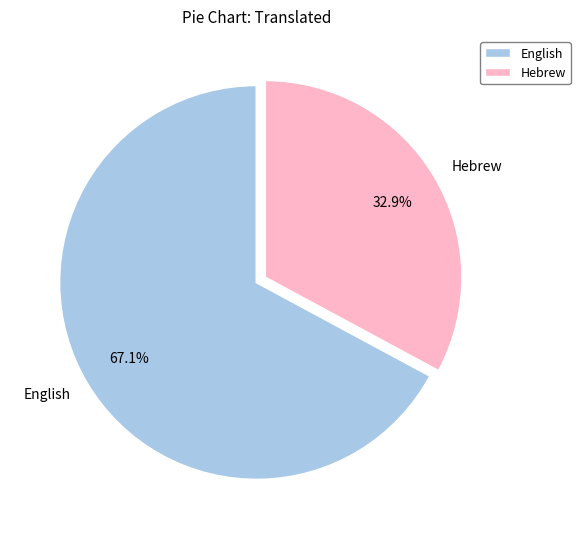

Rank the categories by value from lowest to highest.

Hebrew, English